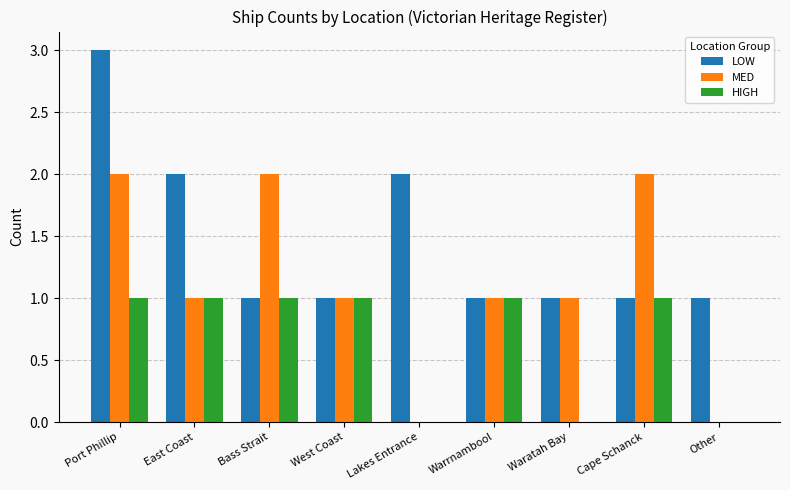

What is the sum of the MED values at West Coast and Lakes Entrance?

1